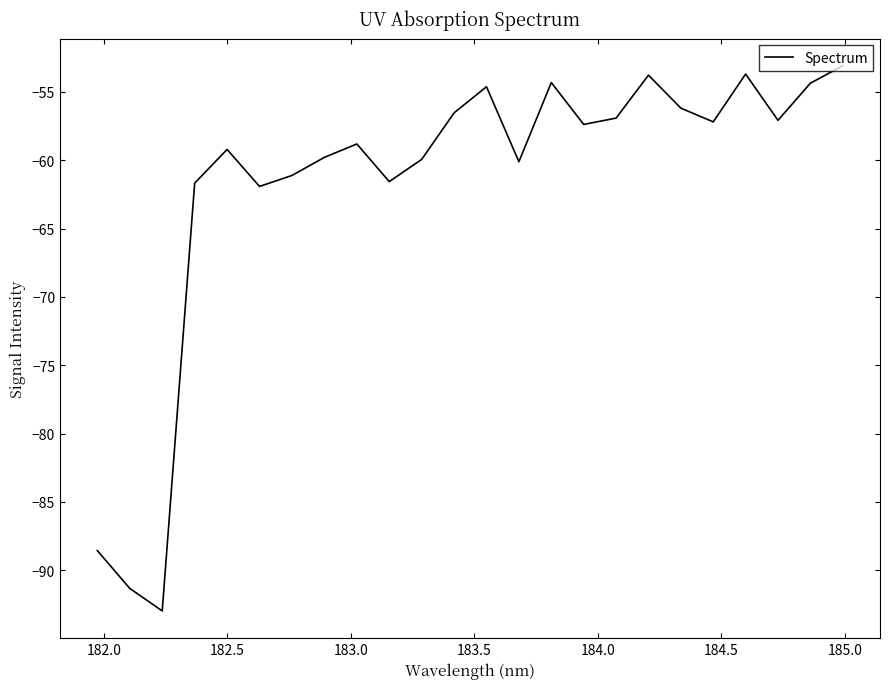

What is the difference between the maximum and minimum values?

39.9